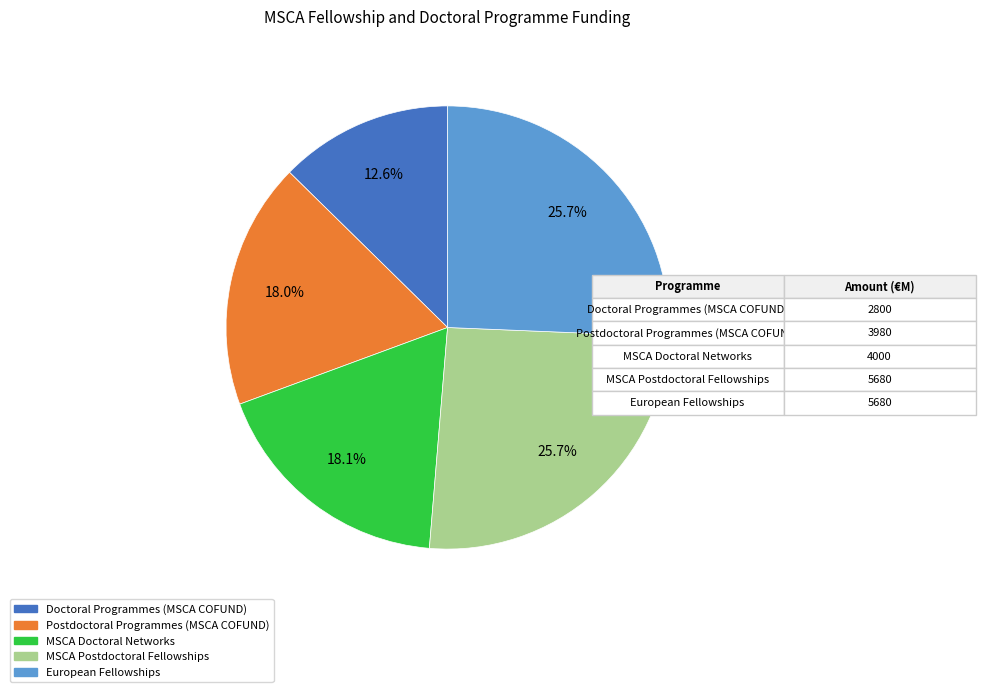

True or false: MSCA Postdoctoral Fellowships accounts for 26% of the total.

True